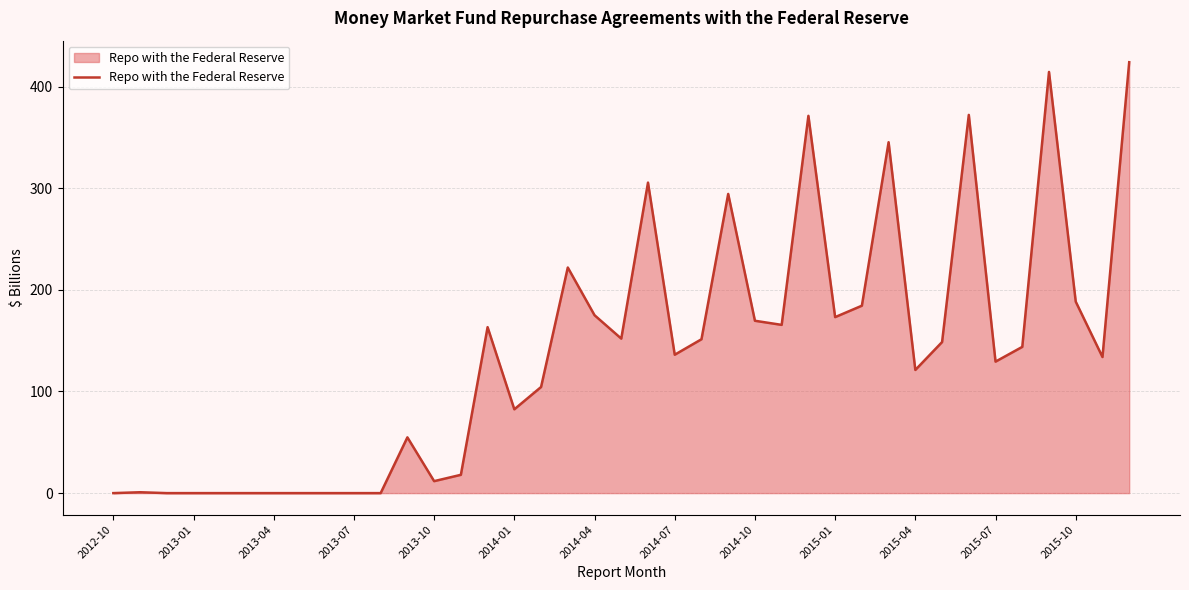

What is the difference between the maximum and minimum values?

424.0